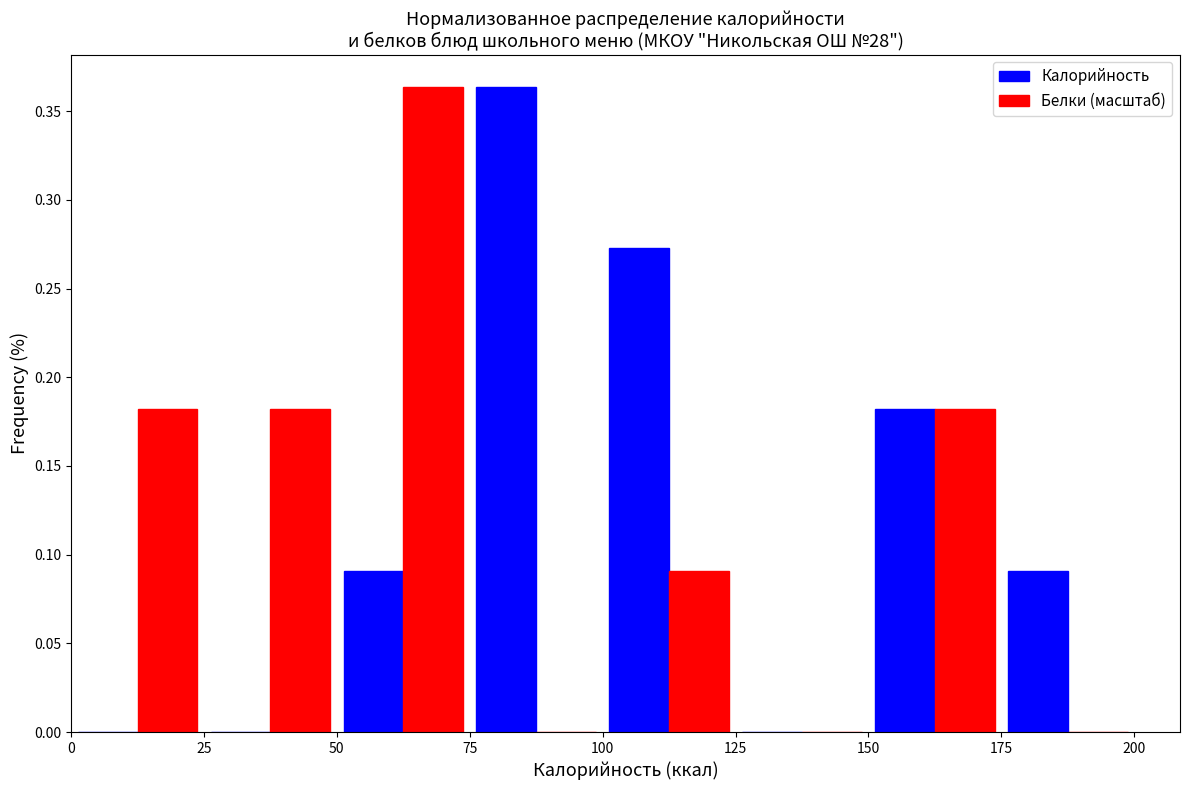

In the Калорийность series, which range on the x-axis has the tallest bar?

75 to 100